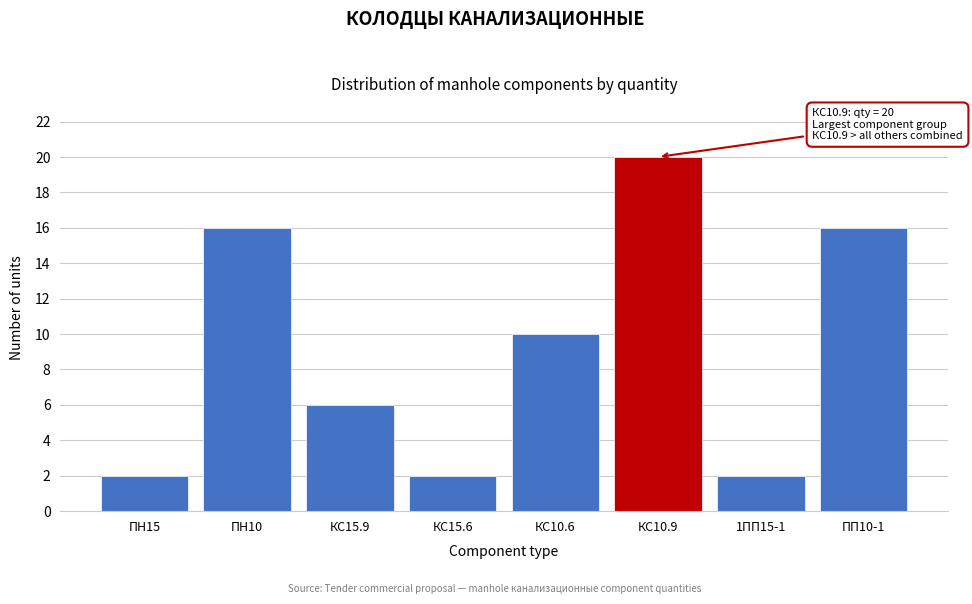

Reading left to right, list all the values displayed in this chart.

2	16	6	2	10	20	2	16